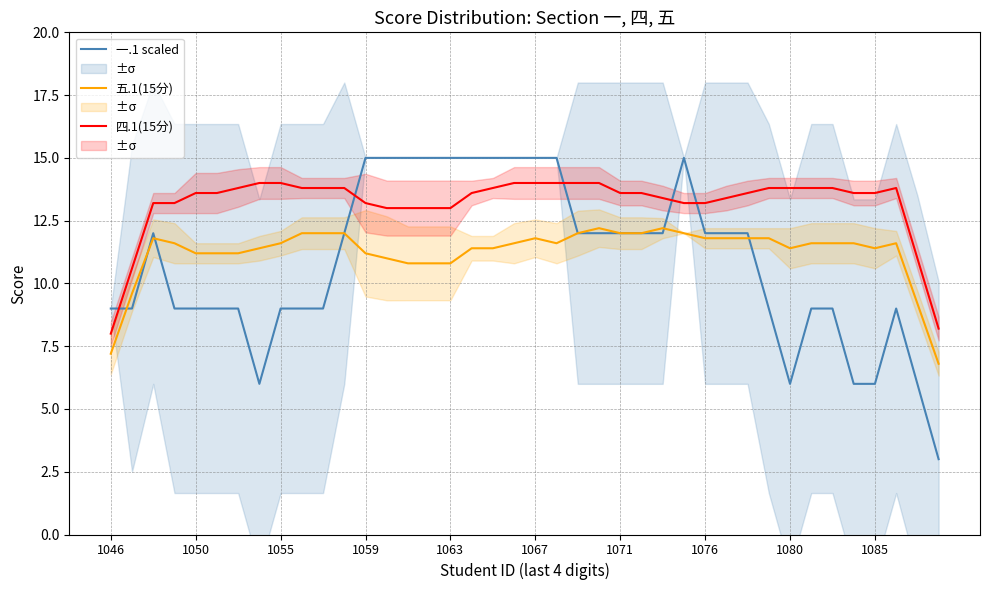

What is the maximum value for 四.1(15分)?

14.0